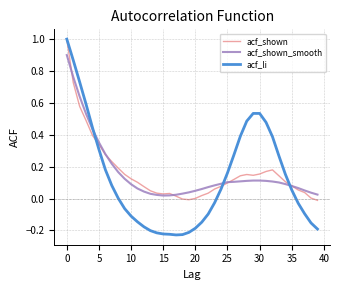

Which series has the widest spread of values?

acf_li